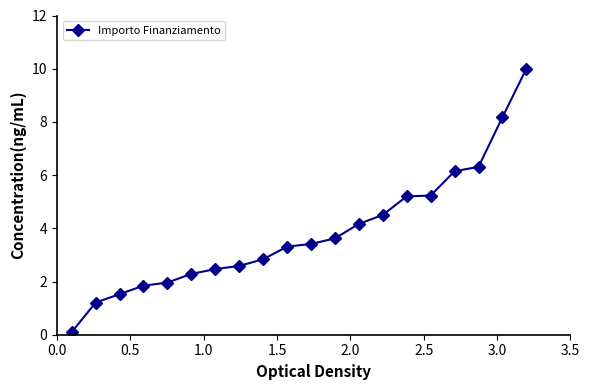

What is the difference between the maximum and minimum values?

9.9